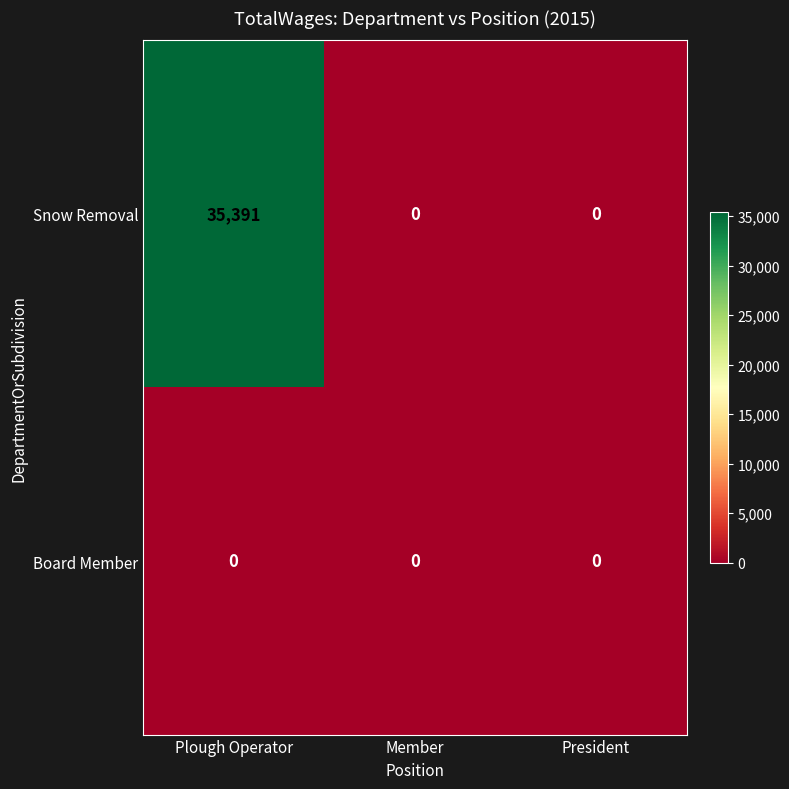

True or false: Board Member has a value of 0 at Plough Operator.

True